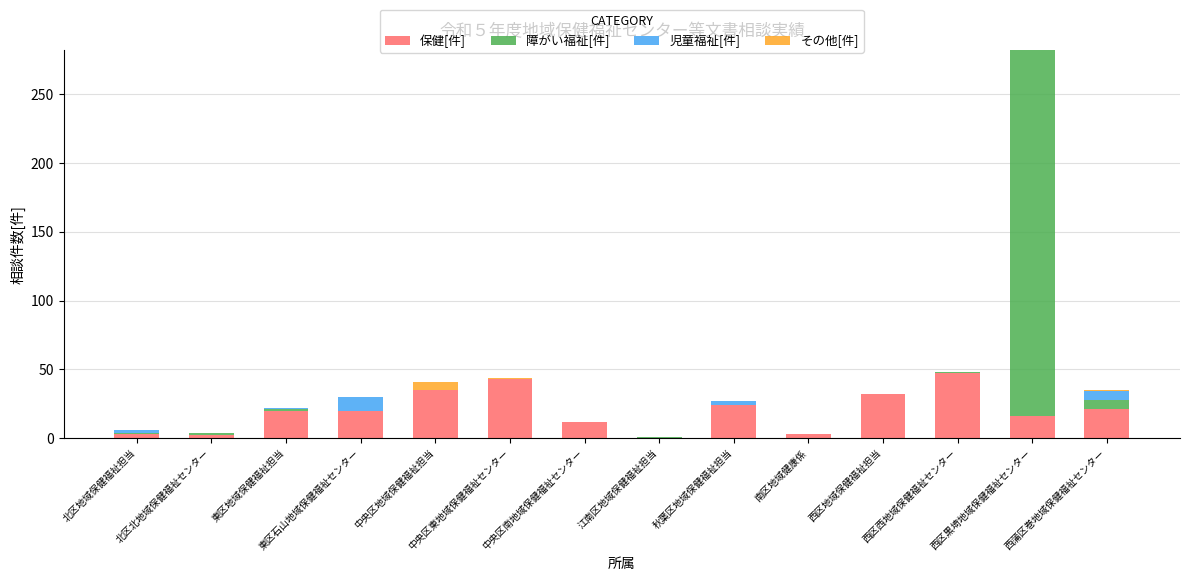

The 保健[件] series shows 32 at 西区地域保健福祉担当. True or false?

True